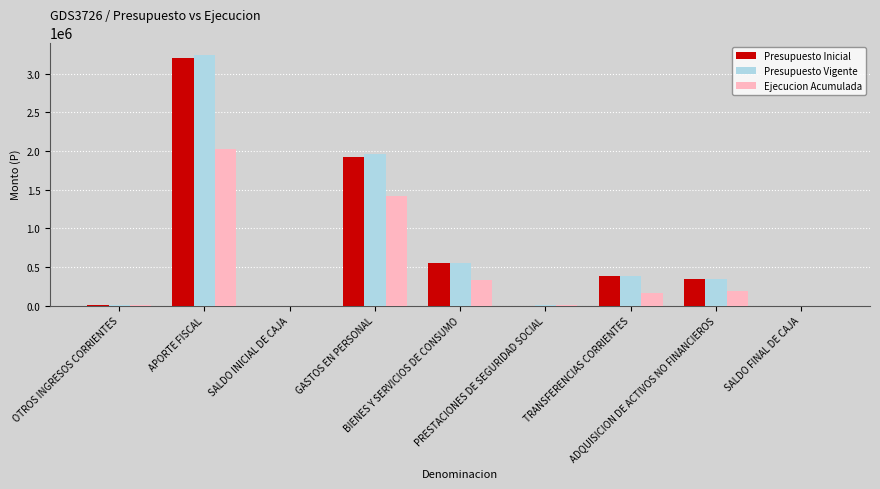

What is the sum of all Presupuesto Inicial values?

6406728